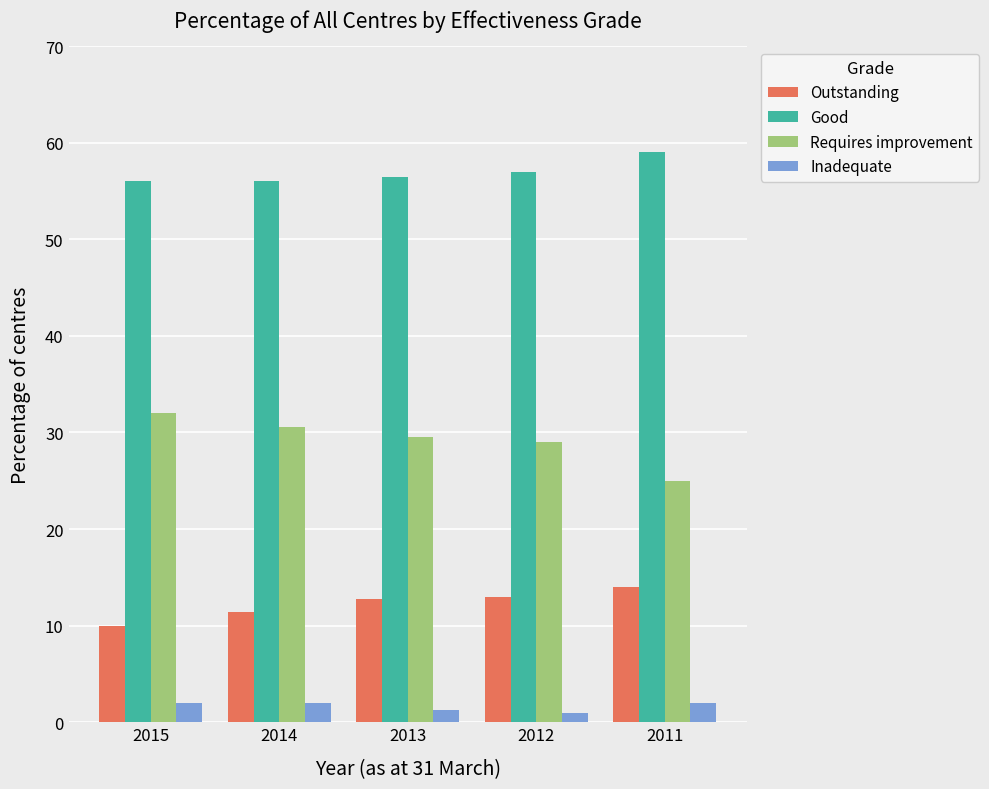

What is the spread (max minus min) of values at 2015?

54.0